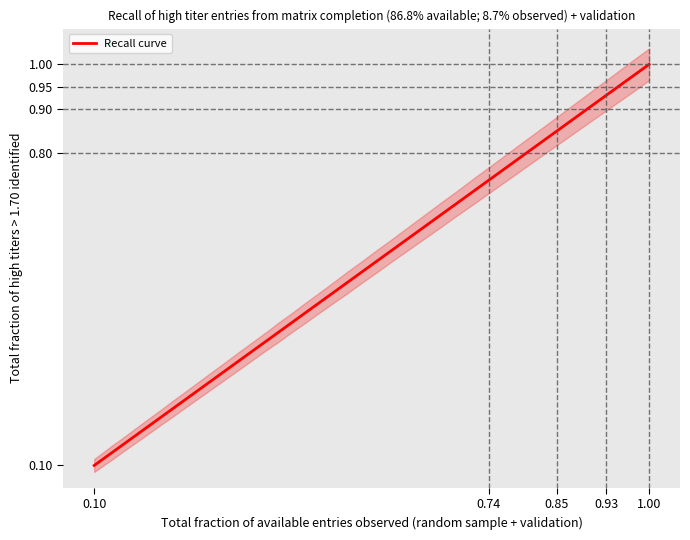

How many lines are shown in the chart?

1